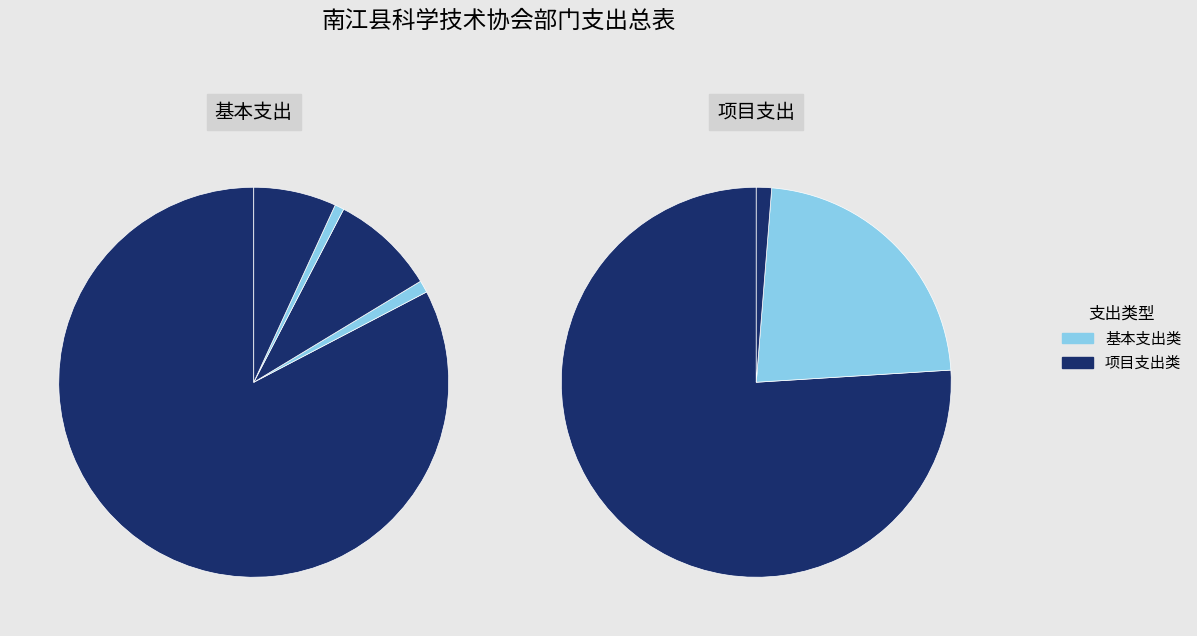

True or false: 公务员医疗补助 accounts for 1% of the total.

False